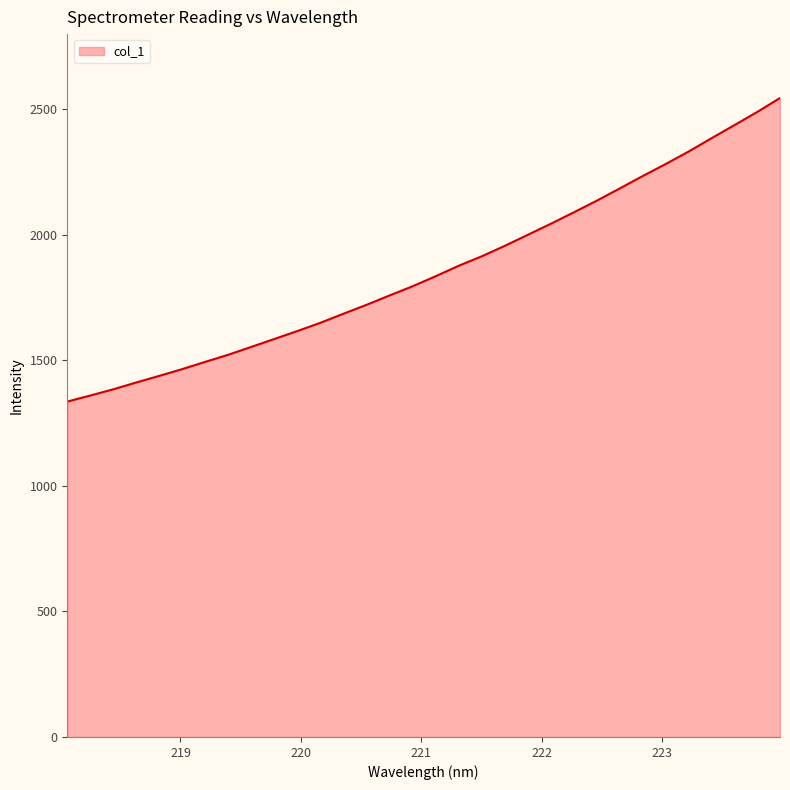

What is the smallest value displayed?

1336.2